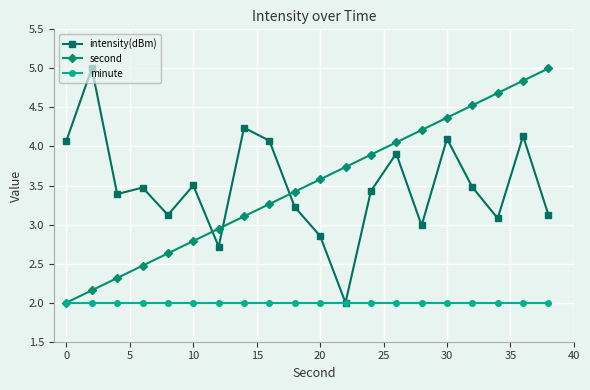

True or false: intensity(dBm) and second cross at least once.

True